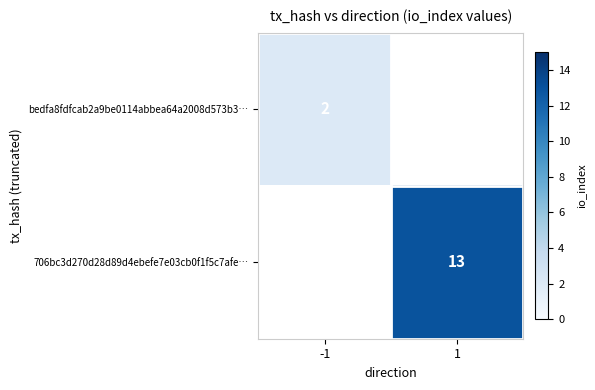

Is the value of bedfa8fdfcab2a9be0114abbea64a2008d573b3… at -1 greater than the value of 706bc3d270d28d89d4ebefe7e03cb0f1f5c7afe… at 1?

No